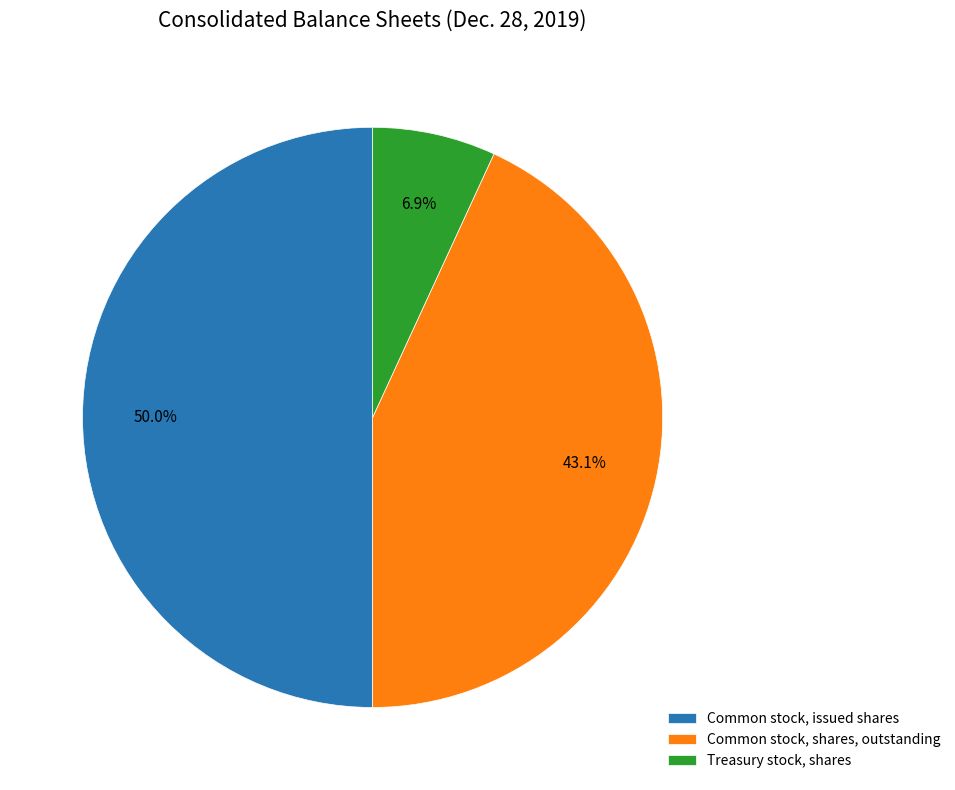

Is Common stock, shares, outstanding the majority of the pie?

No